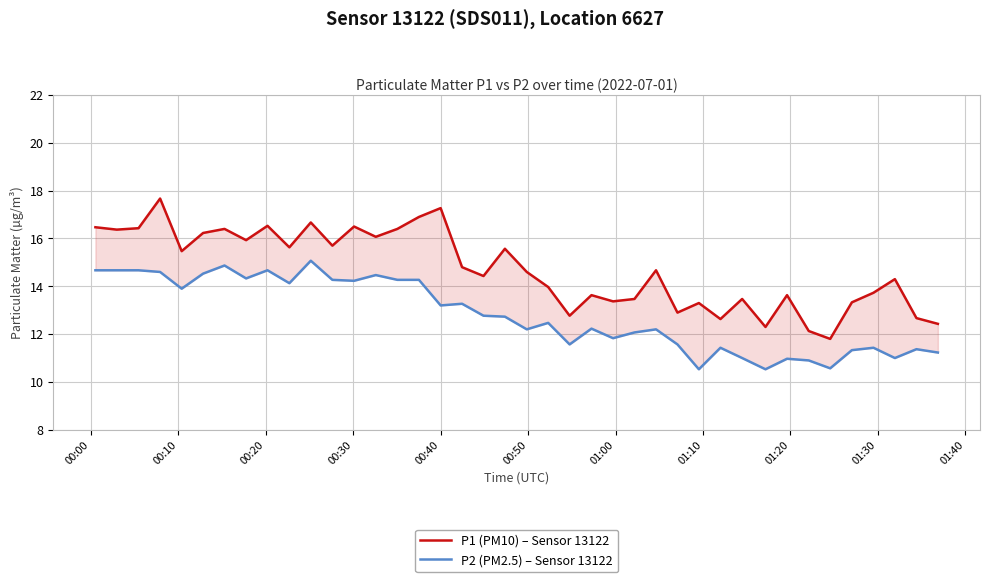

True or false: P2 (PM2.5) – Sensor 13122 has more than 0 interior local peaks.

True